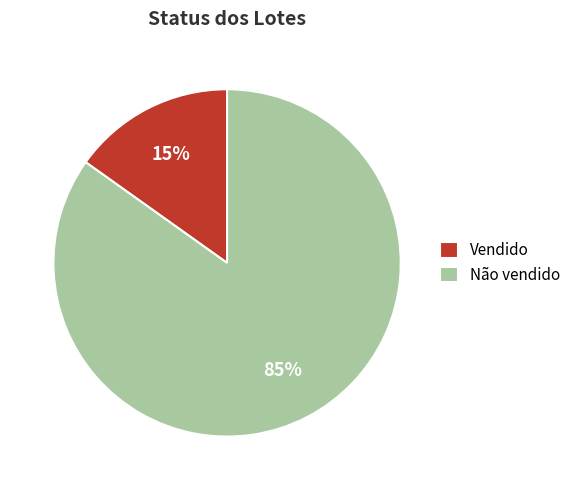

Rank the categories by value from lowest to highest.

Vendido, Não vendido